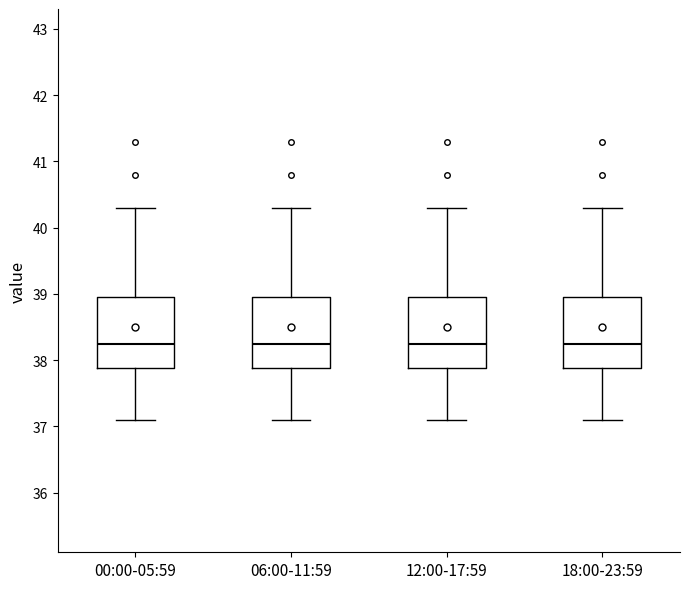

Where does the lower whisker of the box for 18:00-23:59 end on the y-axis? The values are not printed on the chart, so give them approximately, as read against the axis.

37.1